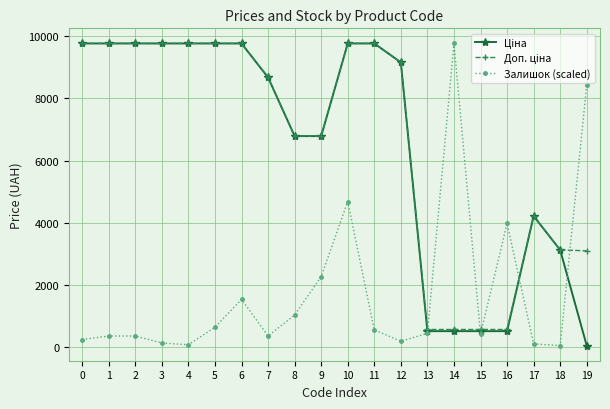

How many data points does each series have?

20